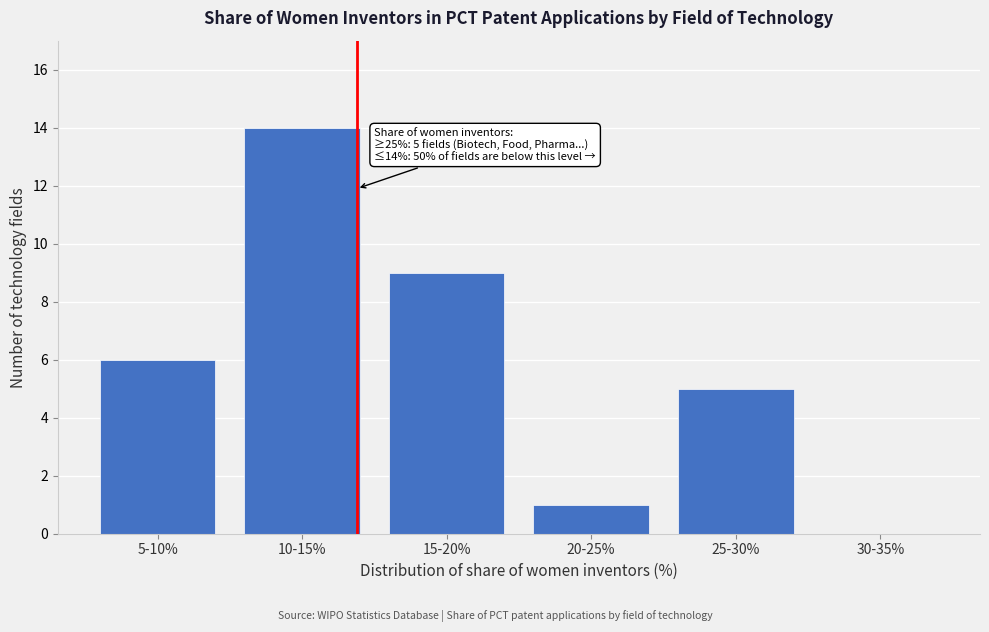

Reading right to left, transcribe all the data shown in this chart.

30-35%=0	25-30%=5	20-25%=1	15-20%=9	10-15%=14	5-10%=6